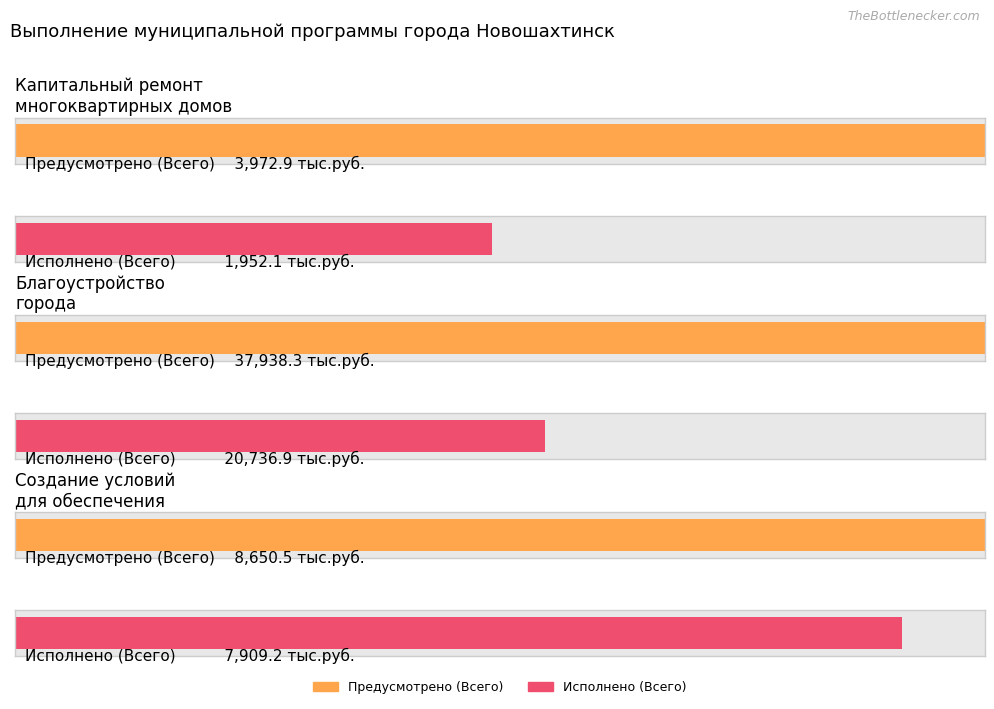

What are all the series names shown in the legend?

Предусмотрено (Всего), Исполнено (Всего)